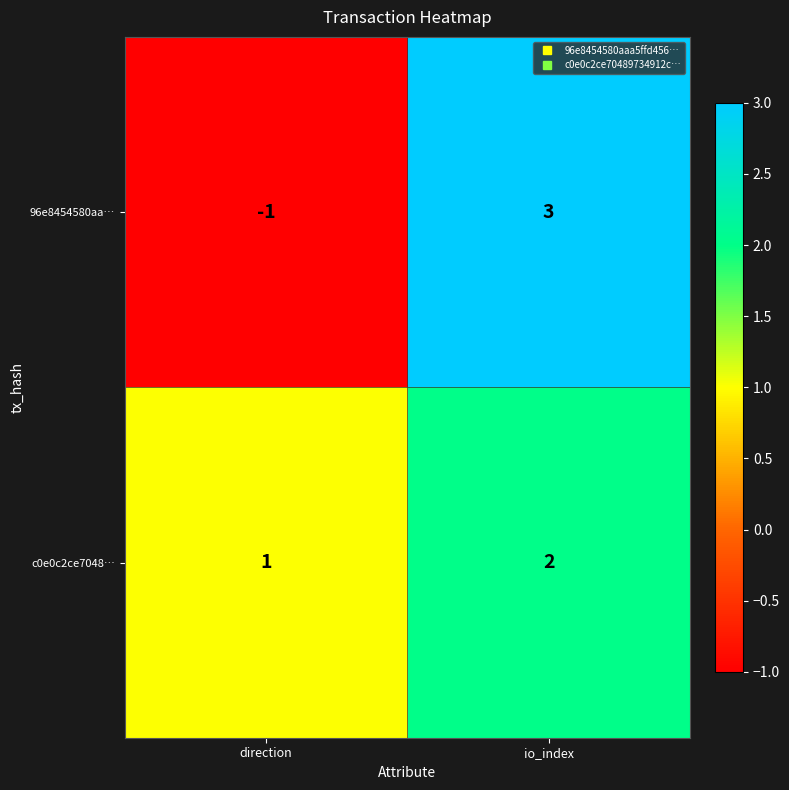

Reading left to right, extract all data points from this chart.

96e8454580aa…: direction=-1	io_index=3
c0e0c2ce7048…: direction=1	io_index=2